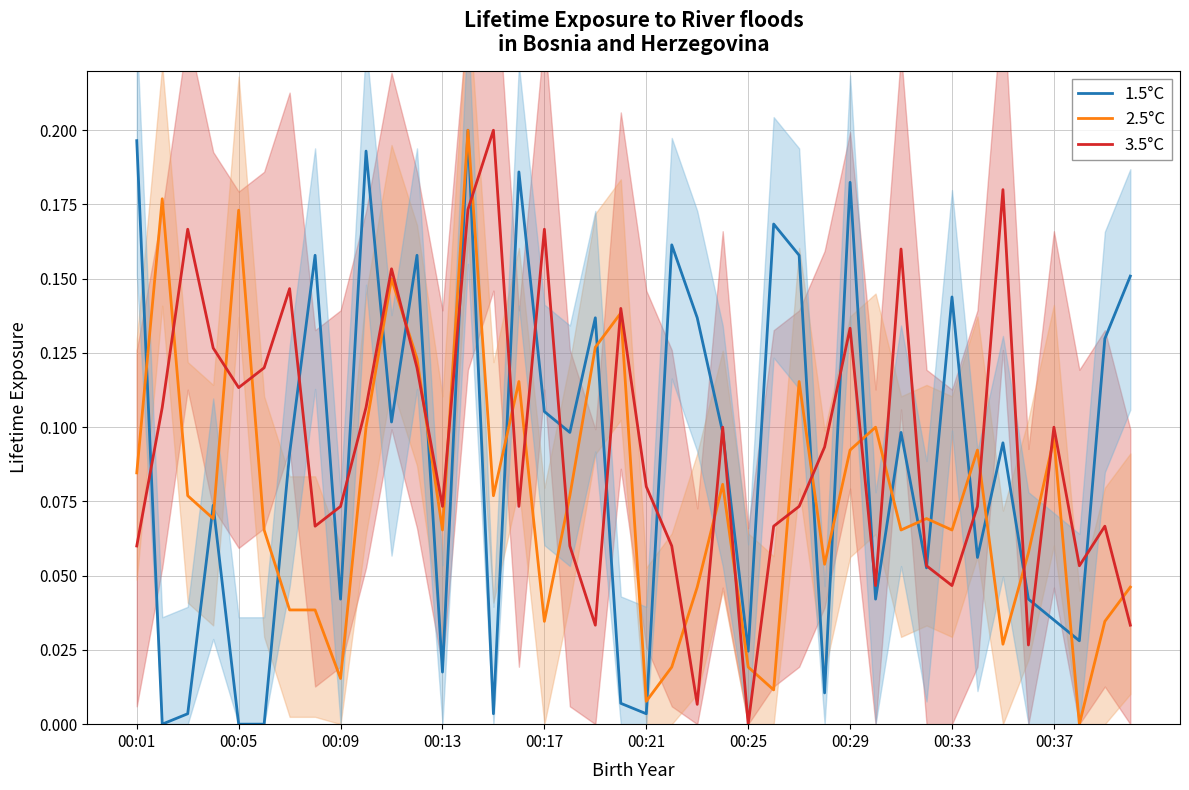

Which series has the largest range (max minus min)?

1.5°C